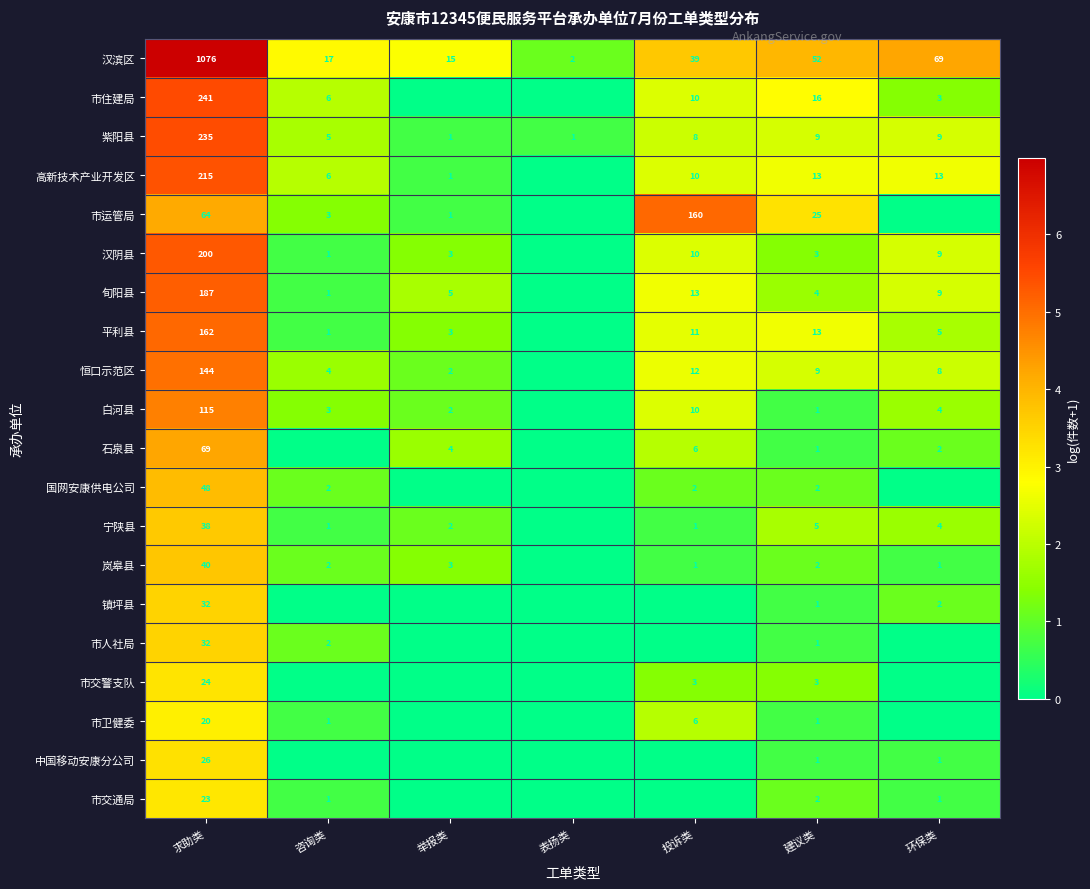

Is the value of 汉阴县 at 投诉类 greater than the value of 国网安康供电公司 at 求助类?

No